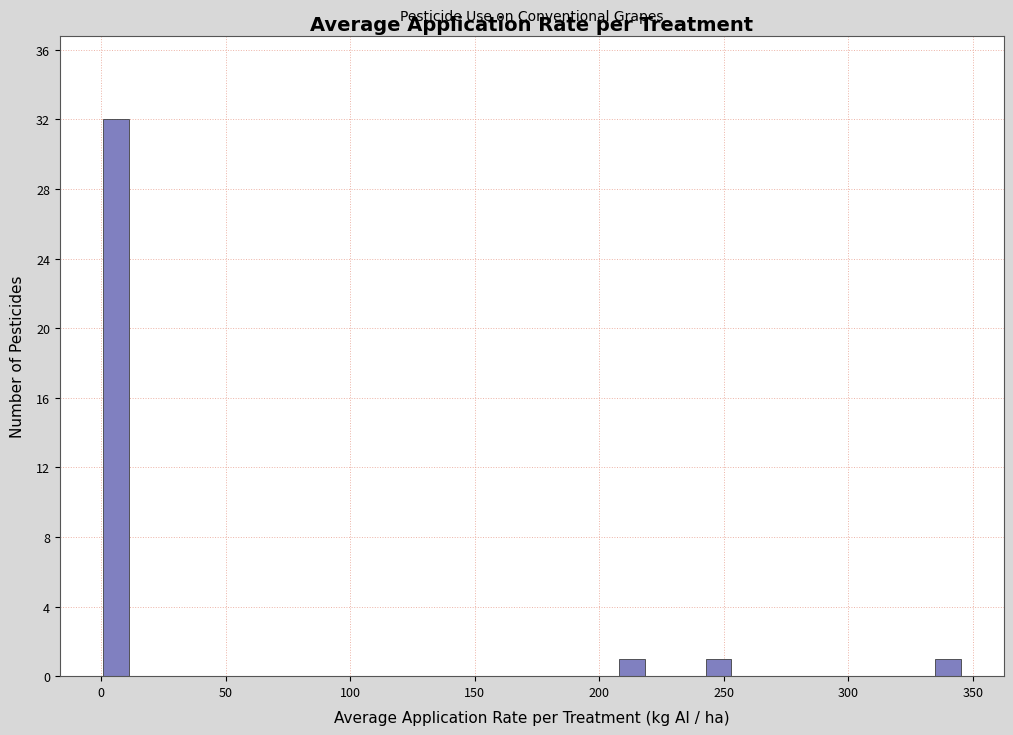

Read against the x-axis, roughly where is the centre of the tallest bar?

5